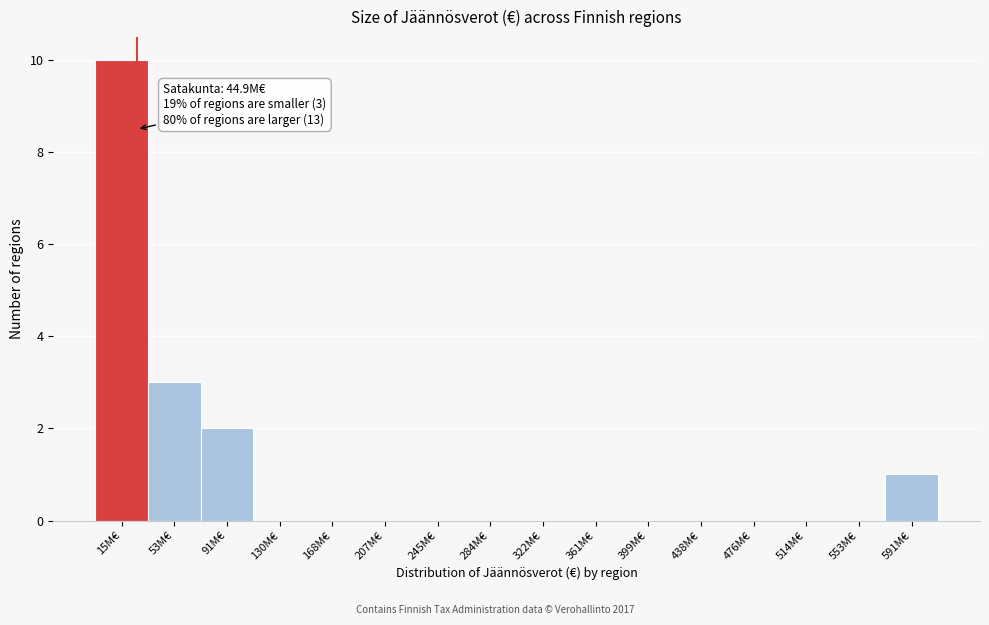

Reading left to right, extract all data points from this chart.

15M€=10	53M€=3	91M€=2	130M€=0	168M€=0	207M€=0	245M€=0	284M€=0	322M€=0	361M€=0	399M€=0	438M€=0	476M€=0	514M€=0	553M€=0	591M€=1